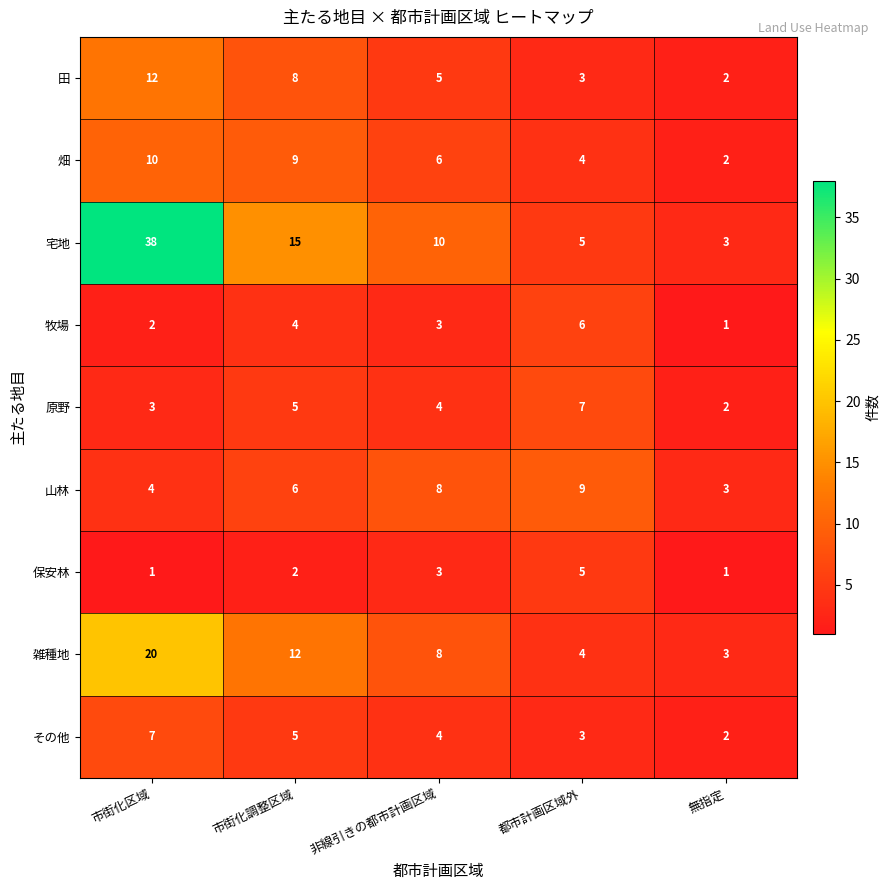

Between 市街化調整区域 and 都市計画区域外, which series saw the biggest shift?

宅地